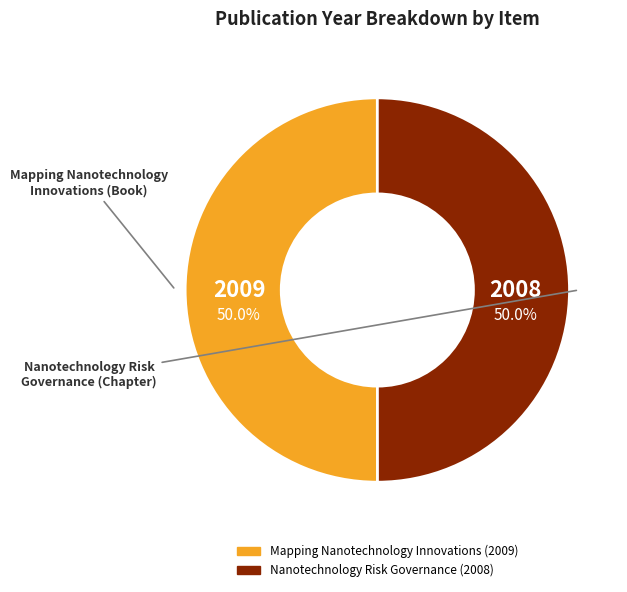

What is the ratio of the value at Nanotechnology Risk Governance to the value at Mapping Nanotechnology Innovations?

1.0